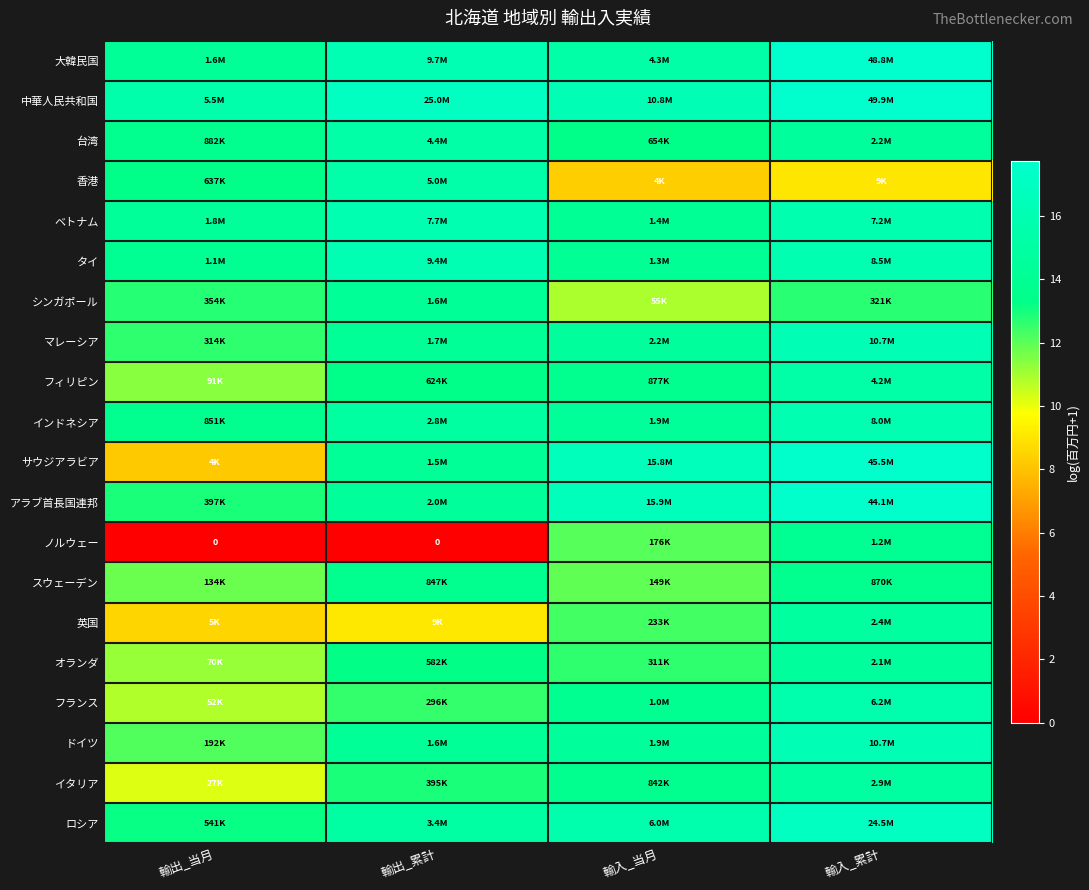

Is it true that サウジアラビア equals 14.2 at 輸出_累計?

True